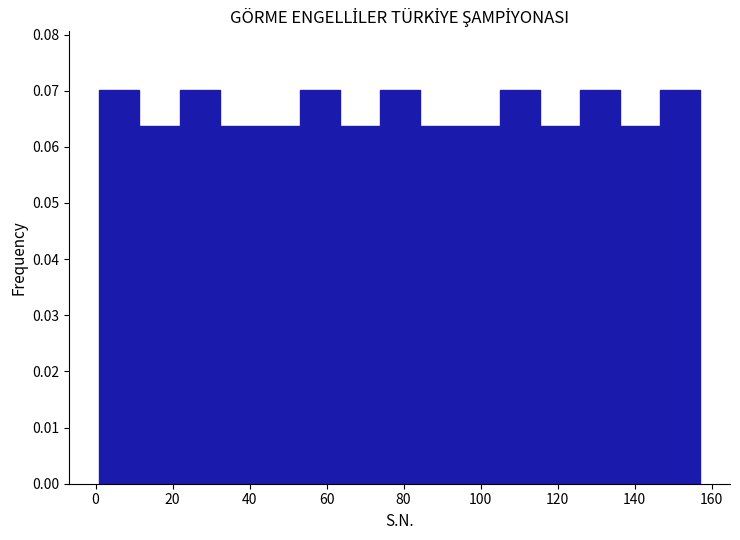

Reading left to right, list every bar in this chart as the range it spans on the x-axis followed by its height. Neither the bar edges nor the heights are printed on the chart, so give them approximately, as read against the axes.

1.0 to 11.4: 0.070
11.4 to 21.8: 0.064
21.8 to 32.2: 0.070
32.2 to 42.6: 0.064
42.6 to 53.0: 0.064
53.0 to 63.4: 0.070
63.4 to 73.8: 0.064
73.8 to 84.2: 0.070
84.2 to 94.6: 0.064
94.6 to 105.0: 0.064
105.0 to 115.4: 0.070
115.4 to 125.8: 0.064
125.8 to 136.2: 0.070
136.2 to 146.6: 0.064
146.6 to 157.0: 0.070